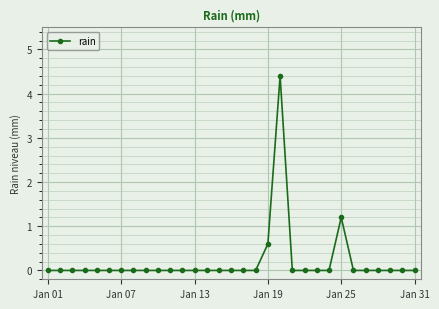

What is the value of the 19th point from the left?

0.6